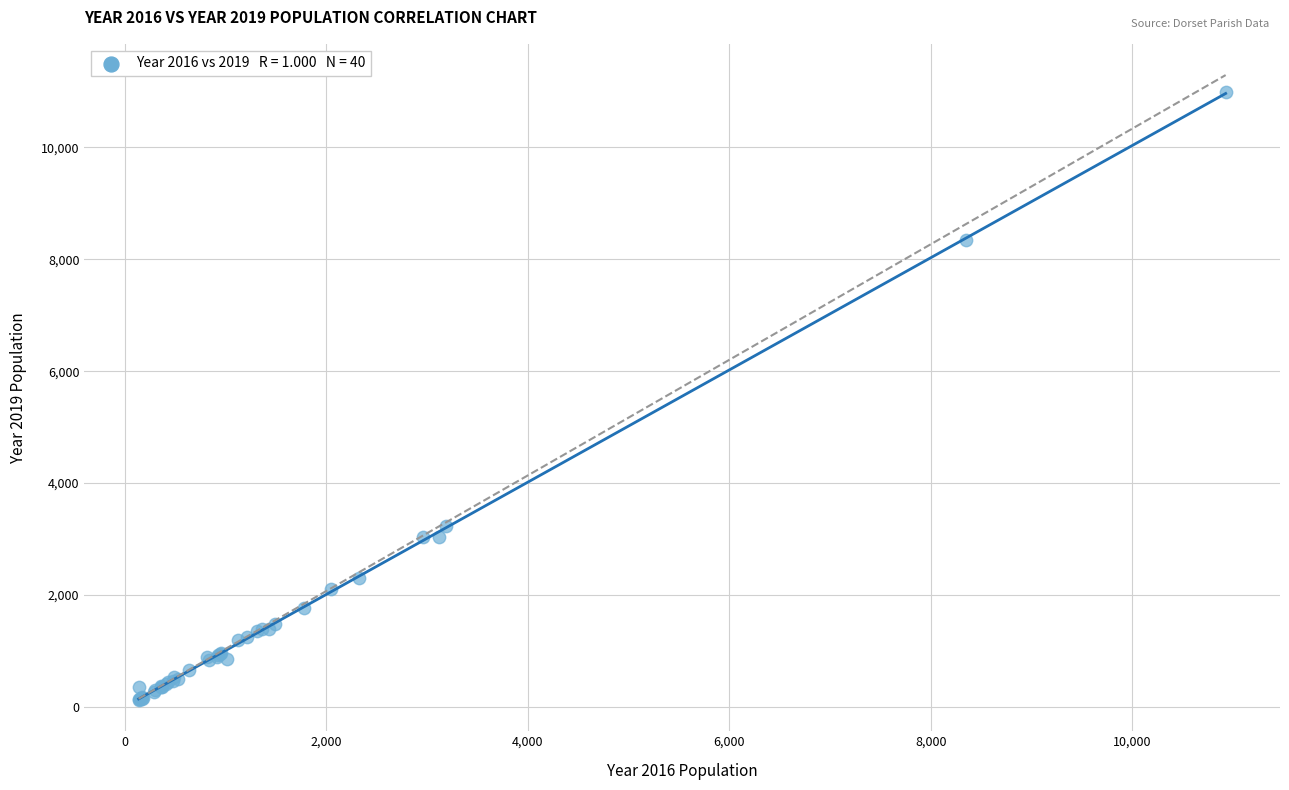

What Y value in the scatter plot is closest to 5559?

3233